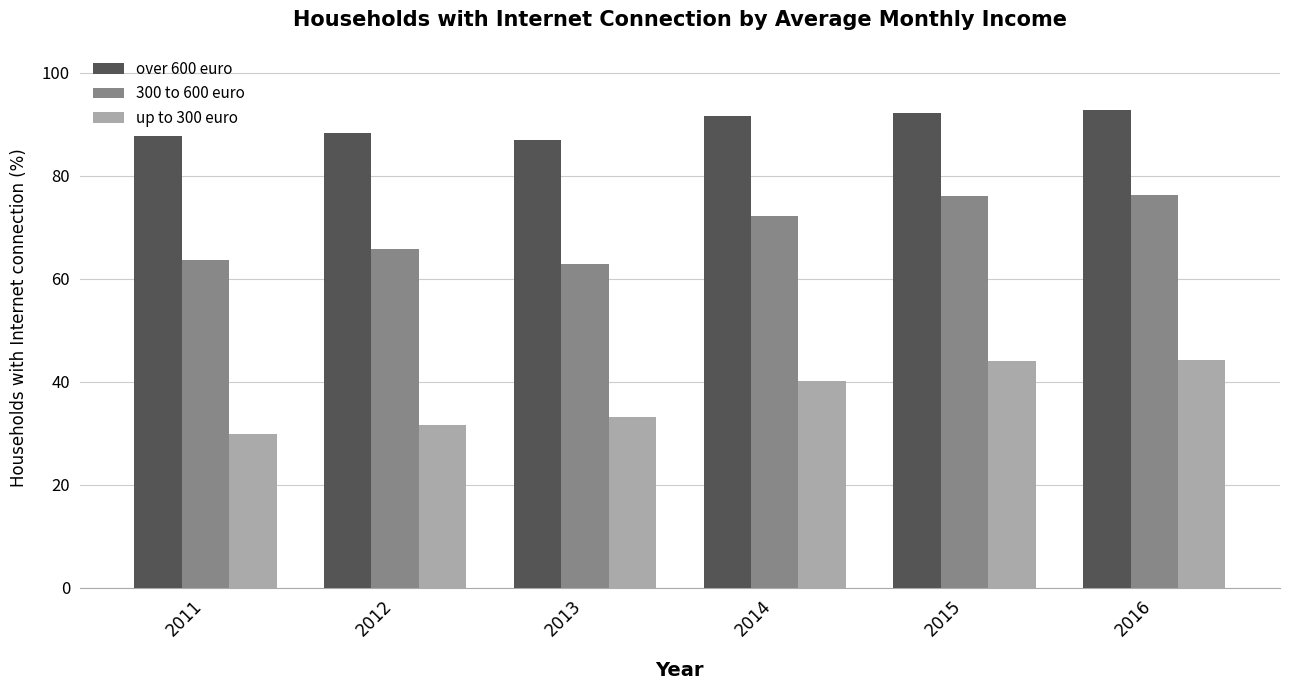

How many data points in up to 300 euro are above 40?

3